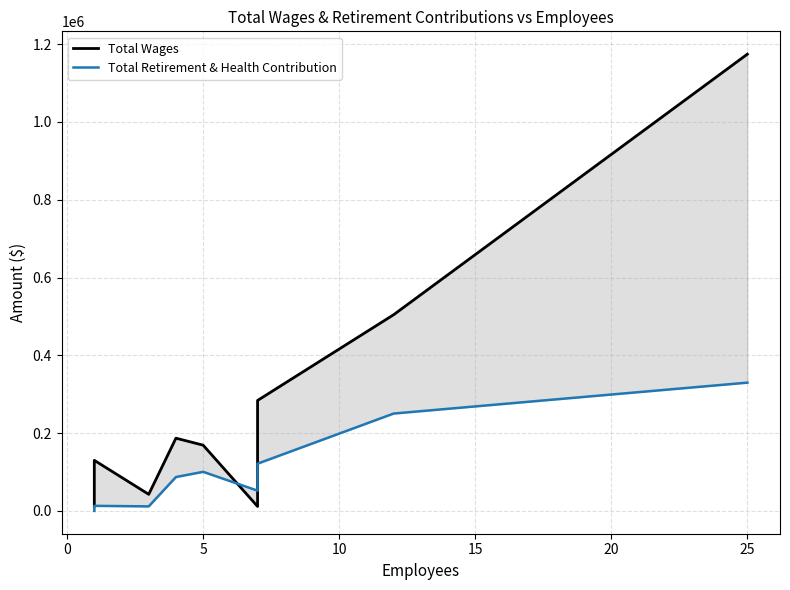

True or false: Total Wages has more than 2 points higher than both neighbors.

False